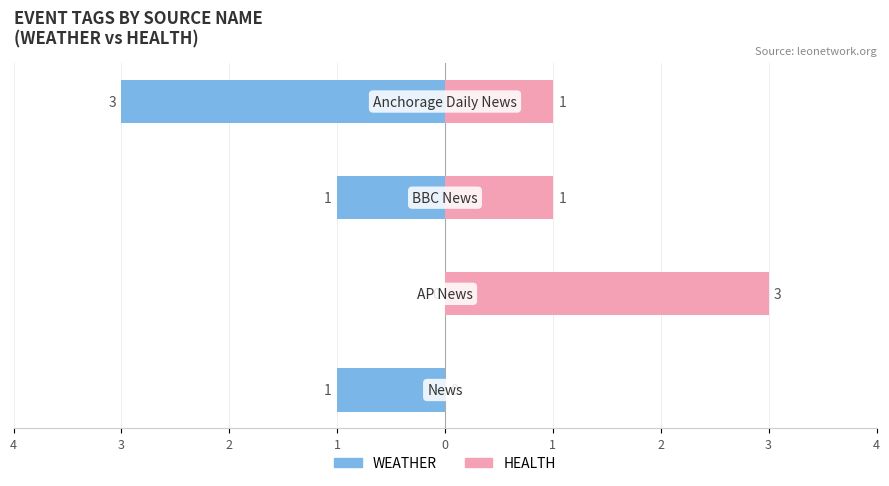

What is the sum of all HEALTH values?

5